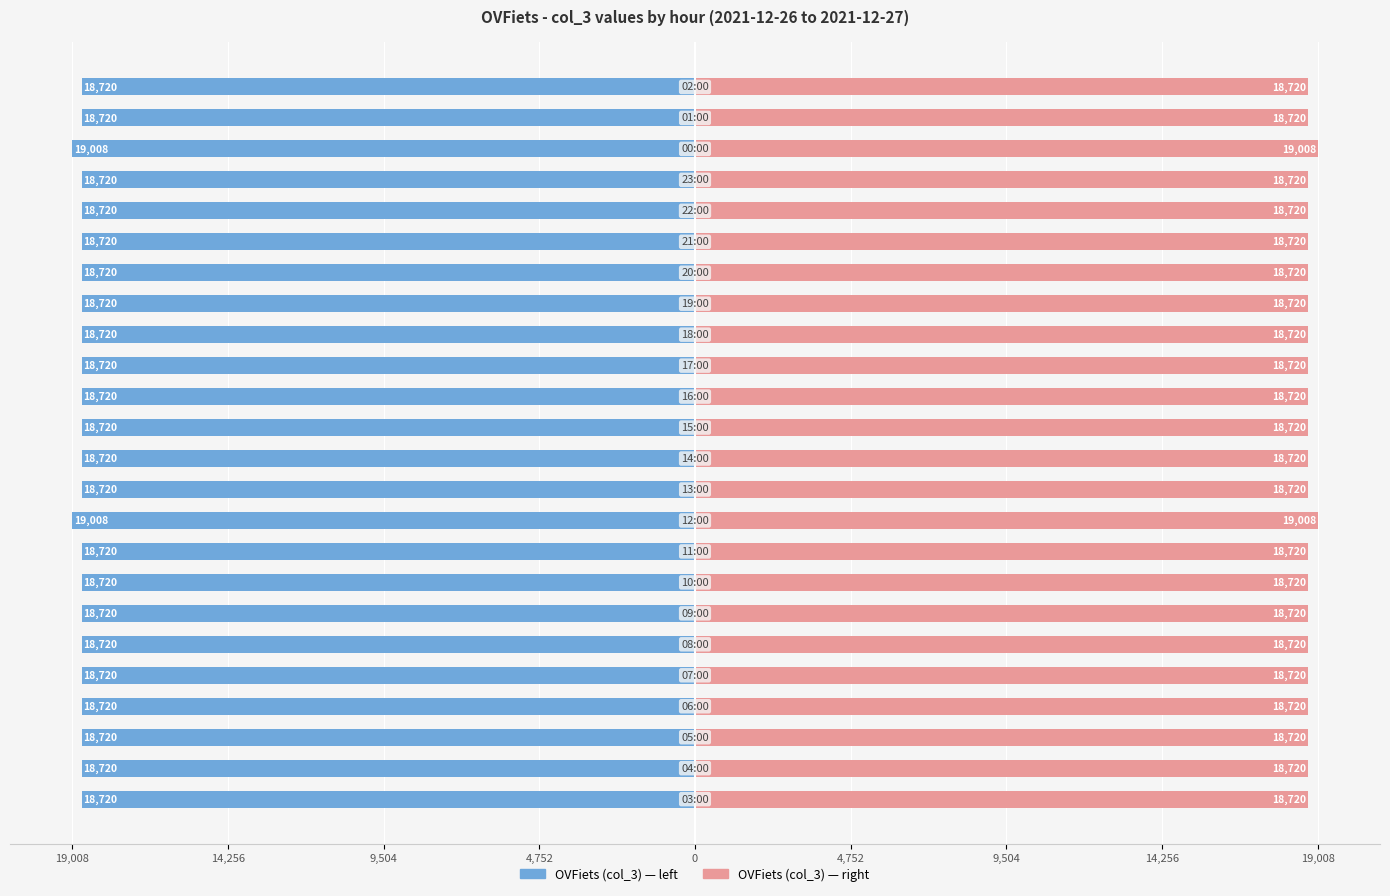

Rank the series at 16 from lowest to highest value.

OVFiets (left), OVFiets (right)